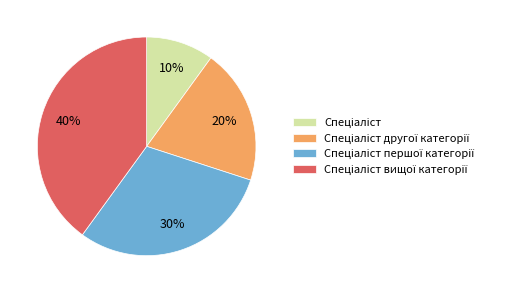

Is there any slice that represents more than half of the pie?

No